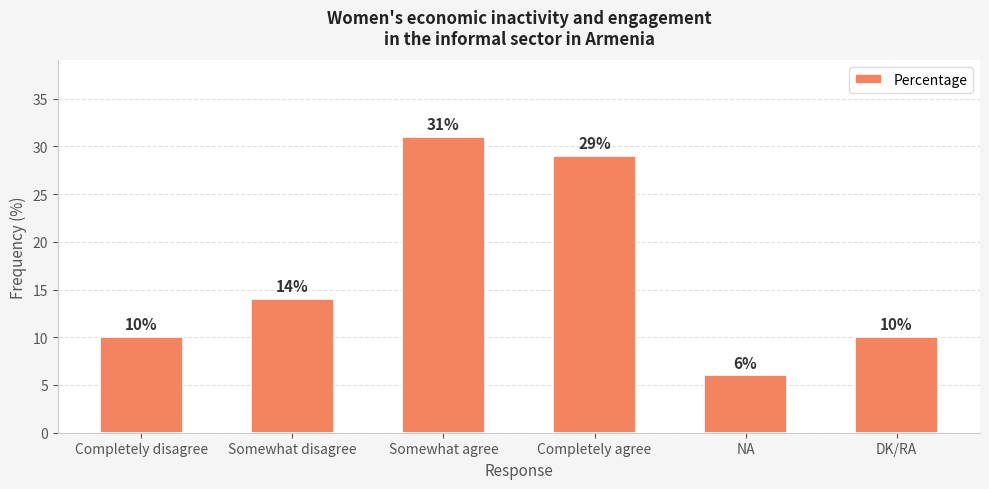

How many values are below 14?

3